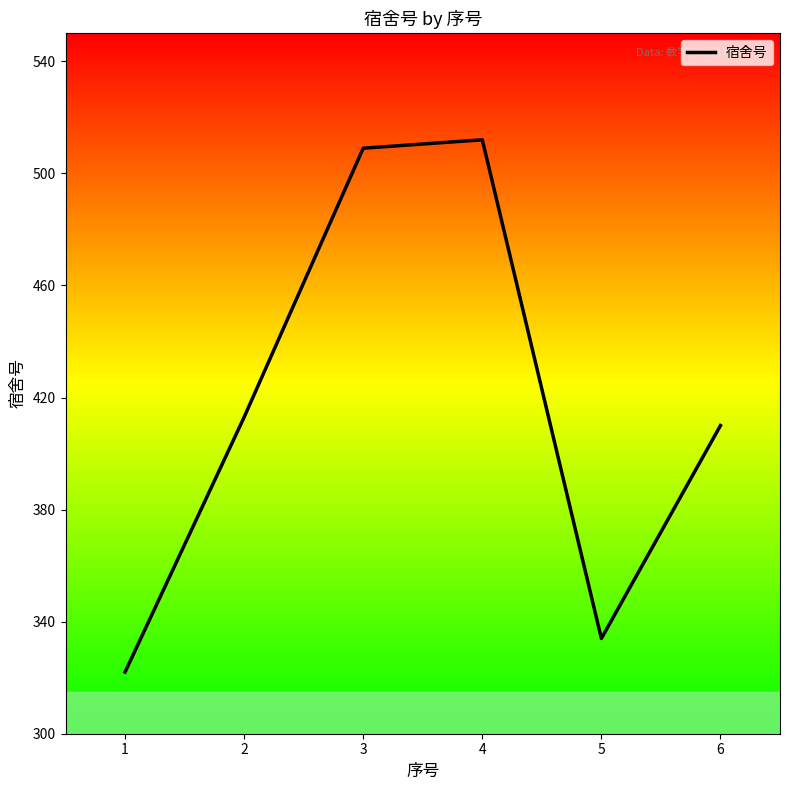

List the labels in order of value, largest first.

4, 3, 2, 6, 5, 1